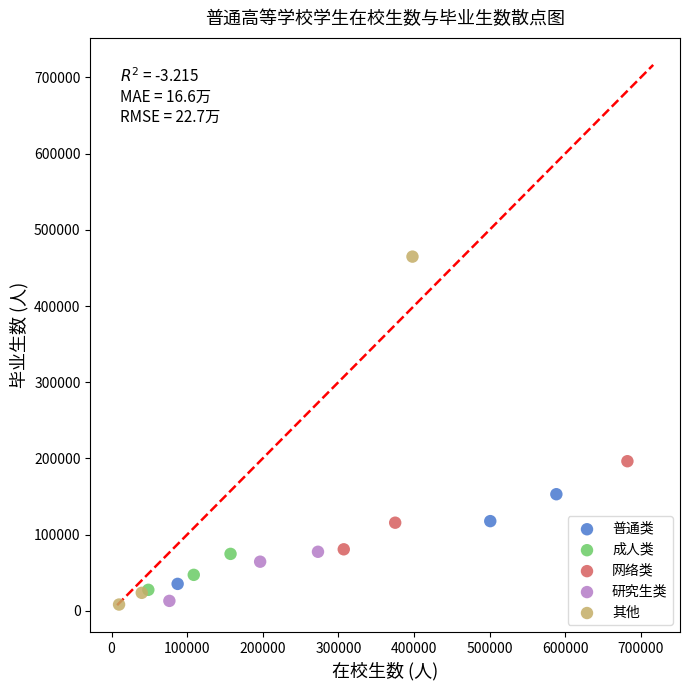

Which series contains the highest Y value?

其他